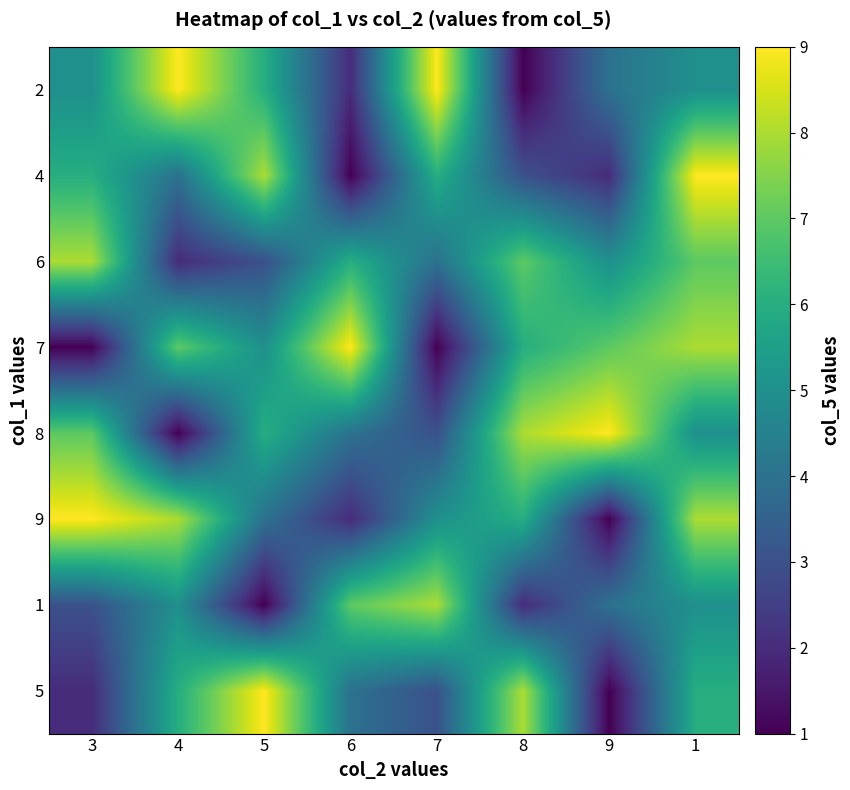

At 8, list the series in order from smallest to largest.

2, 1, 4, 7, 9, 6, 8, 5